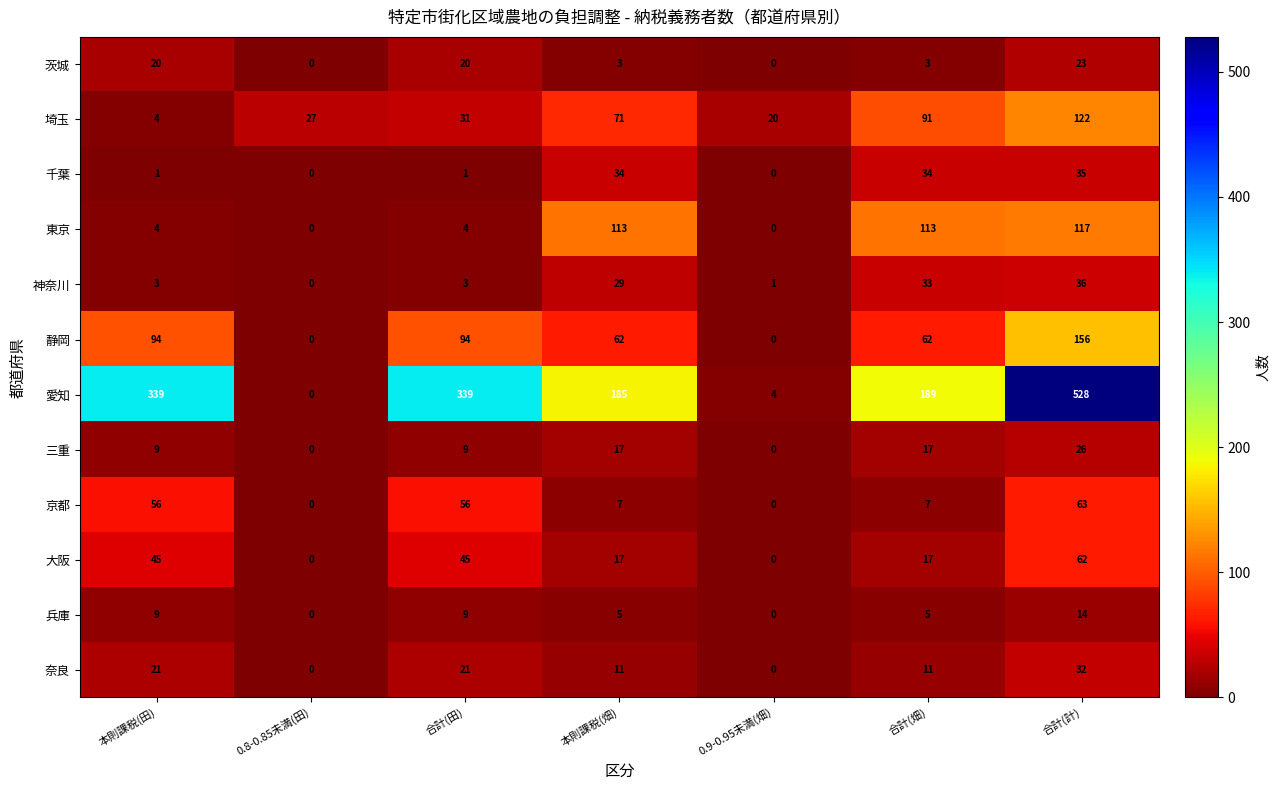

The value of 京都 at 0.9-0.95未満(畑) is 30. True or false?

False